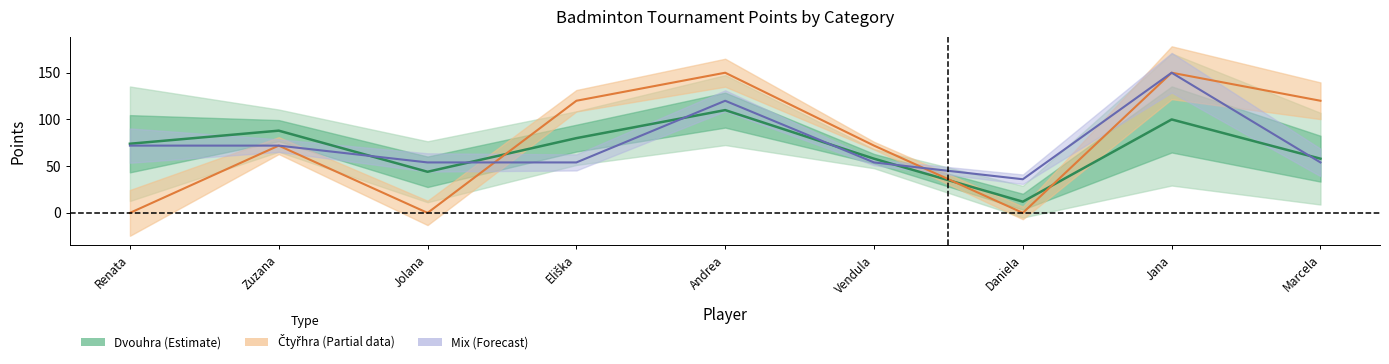

What position from the left is Jolana?

3